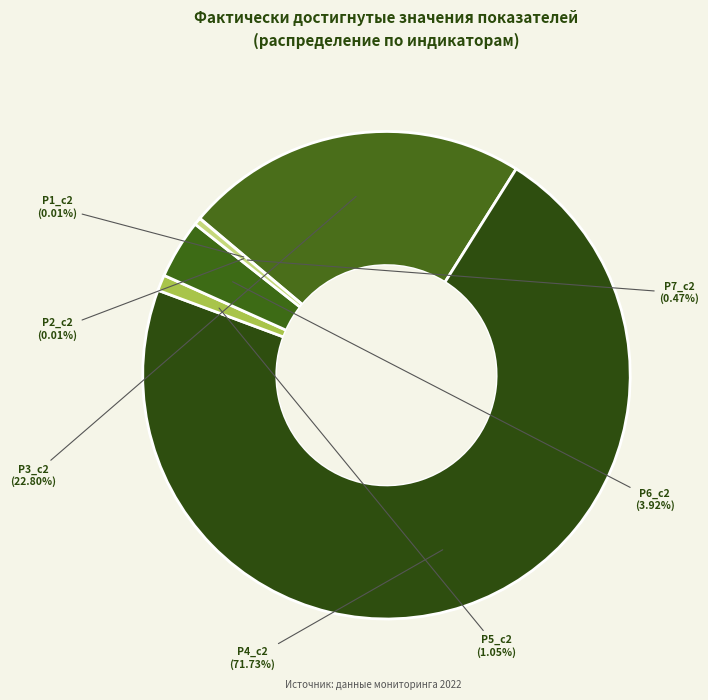

What is the largest slice in the pie chart?

Р4_c2